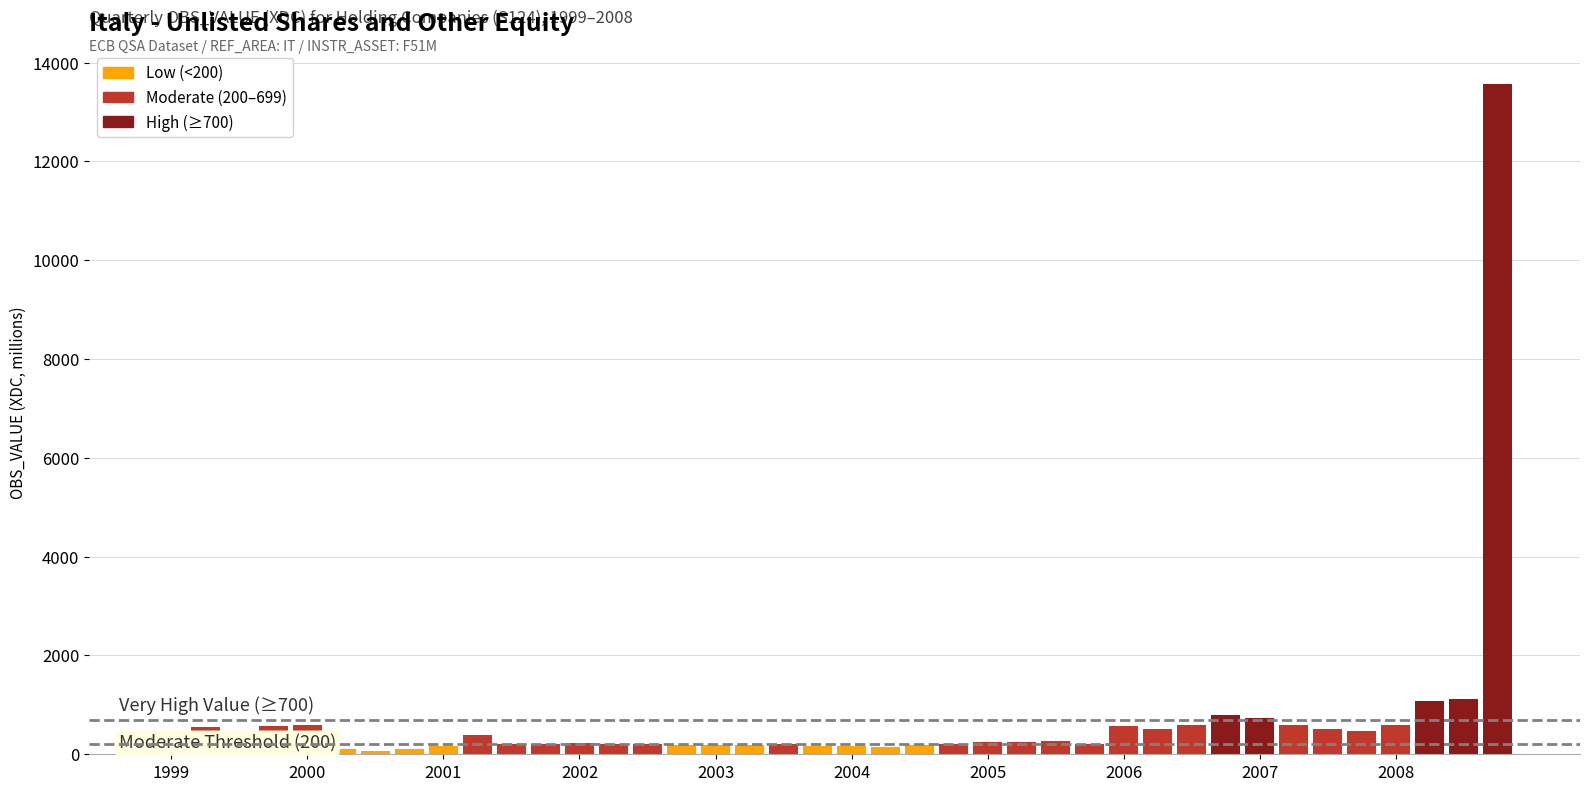

Does the chart contain any negative values?

No